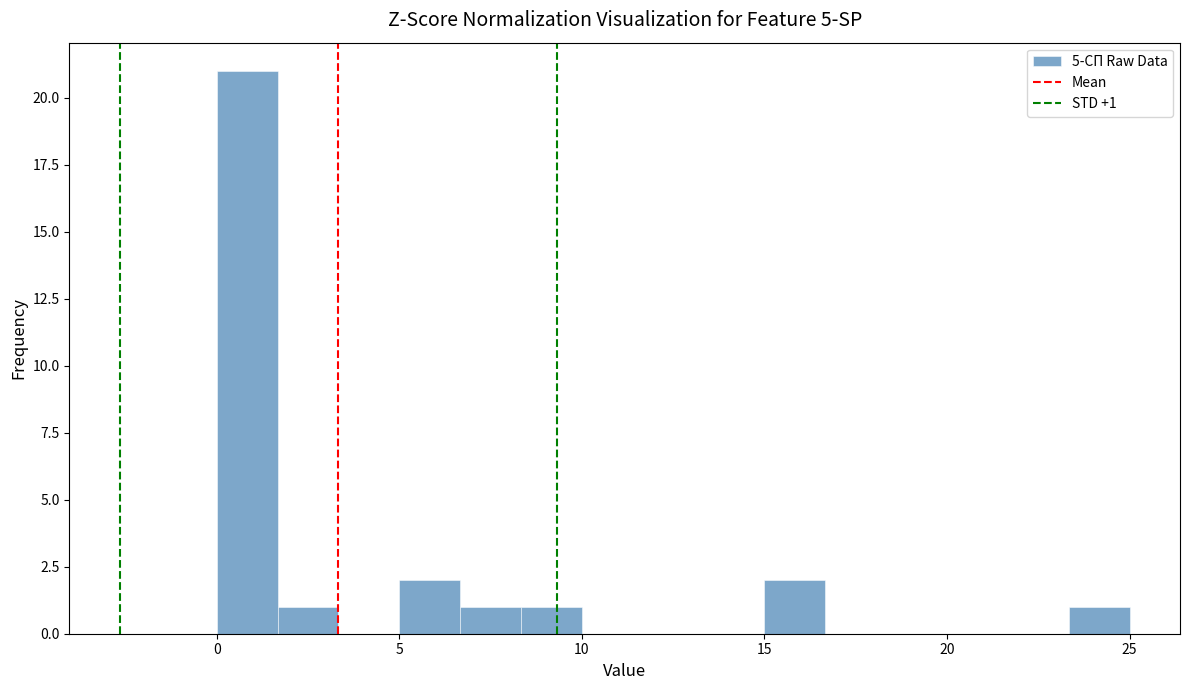

Read against the x-axis, roughly where is the centre of the tallest bar?

1.0